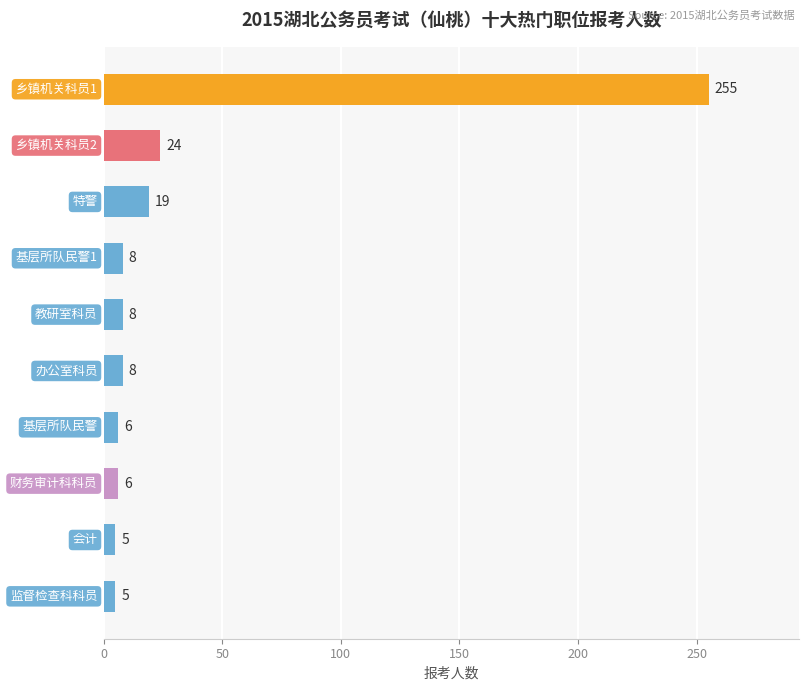

What is the average value?

34